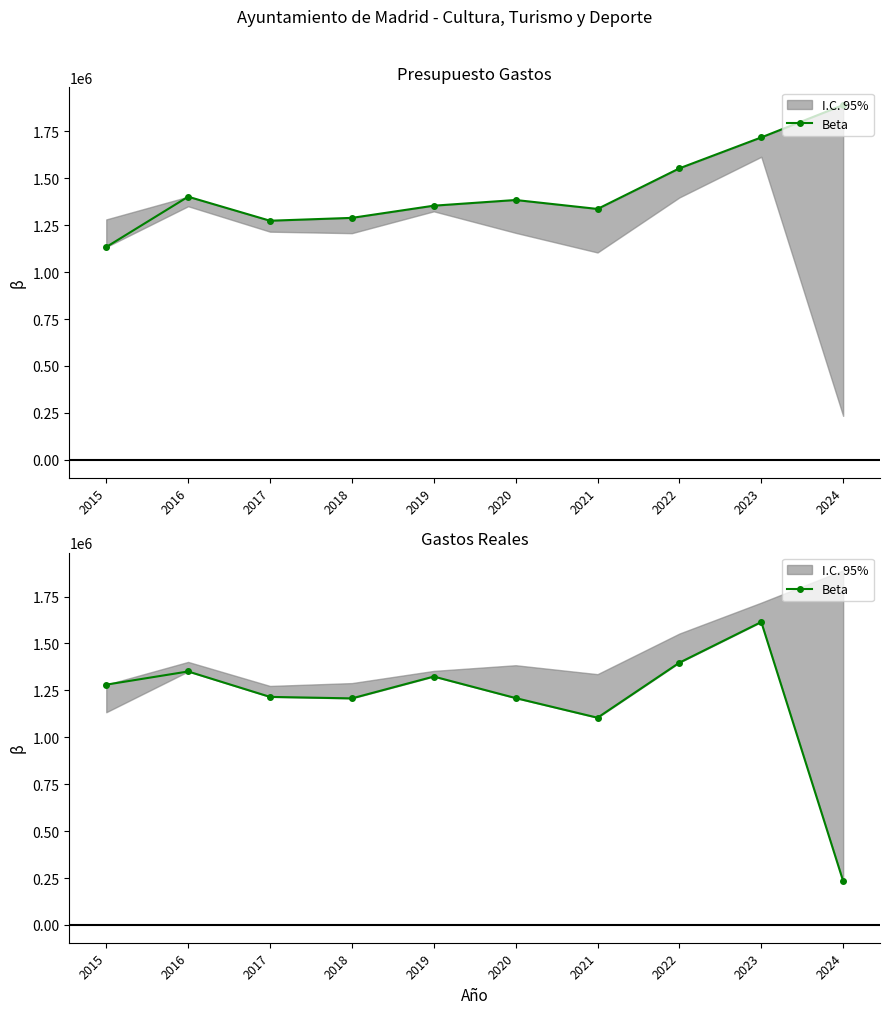

What is the sum of the values at 2020 and 2021?

2313538.2